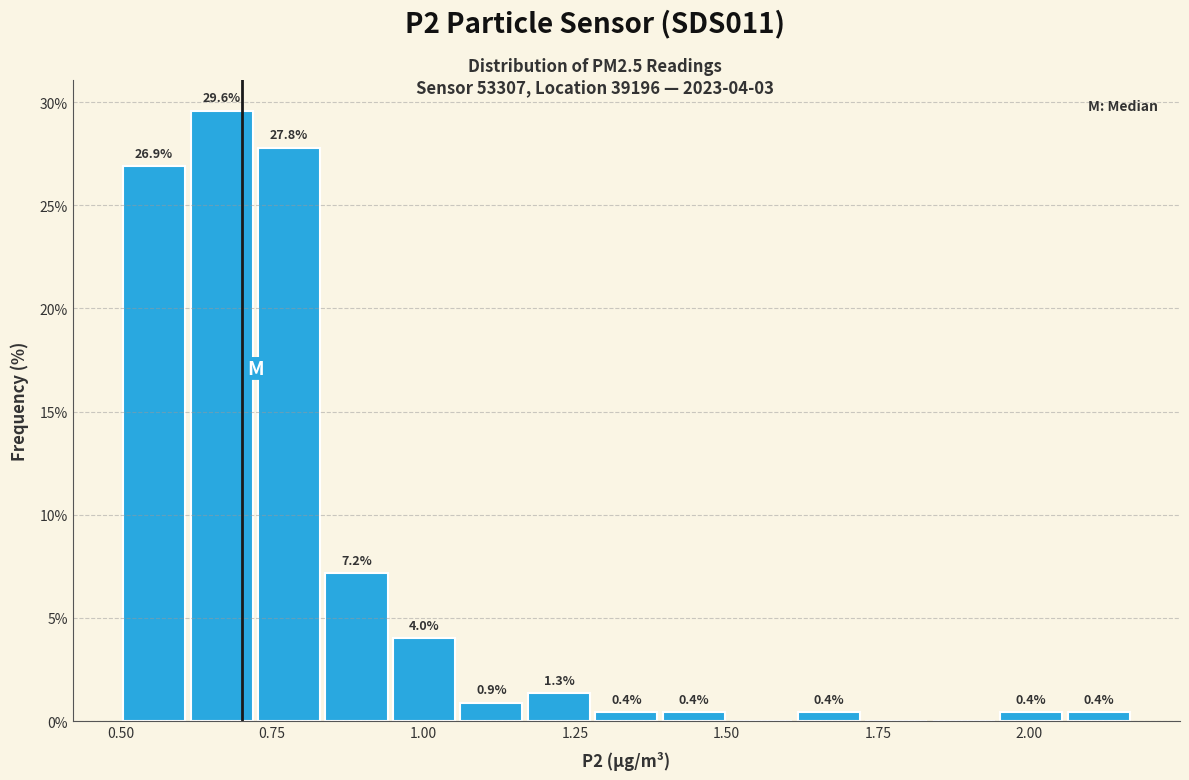

Read against the x-axis, roughly where is the centre of the tallest bar?

0.65